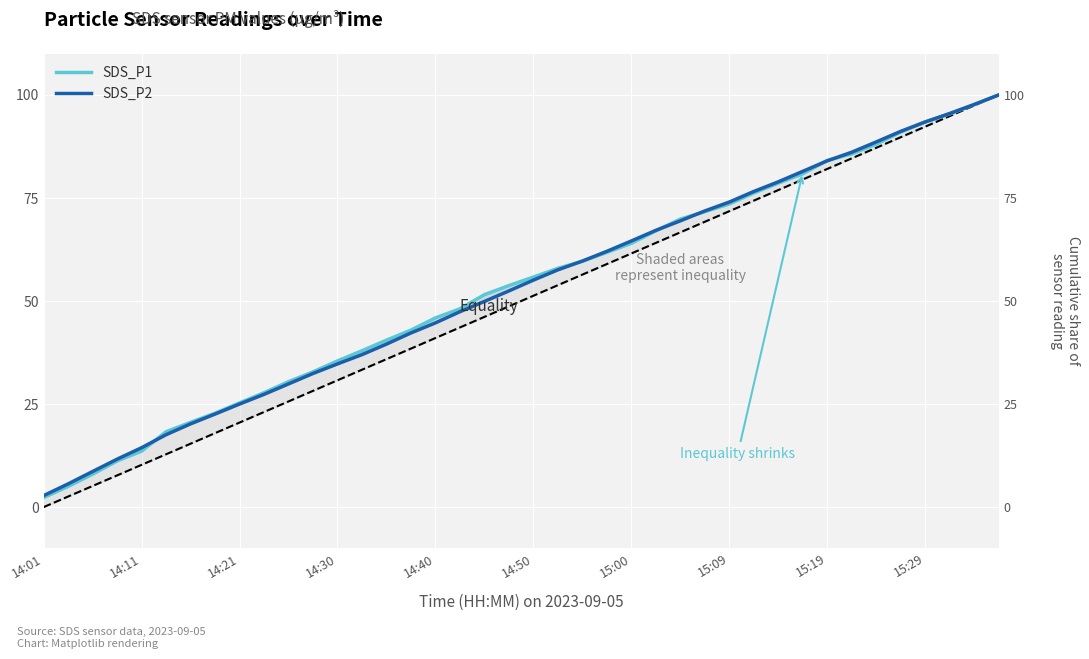

How many series are shown in this chart?

2